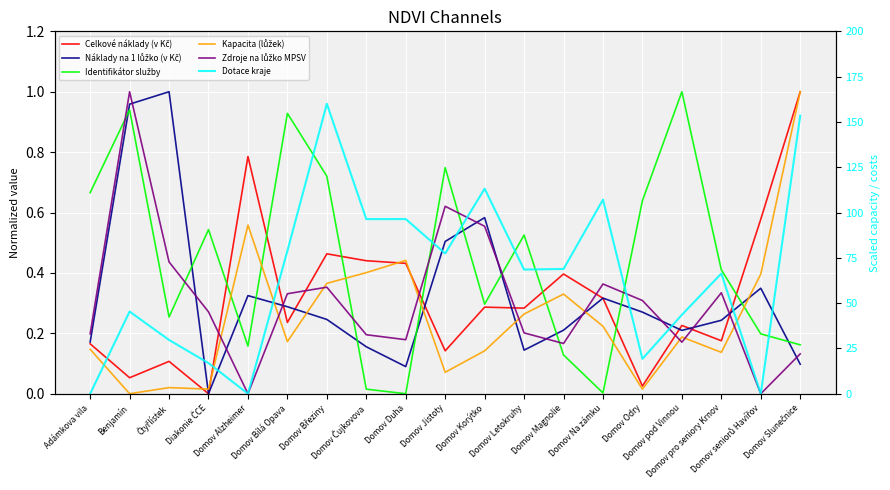

How many interior local peaks does the Celkové náklady (v Kč) series have?

6